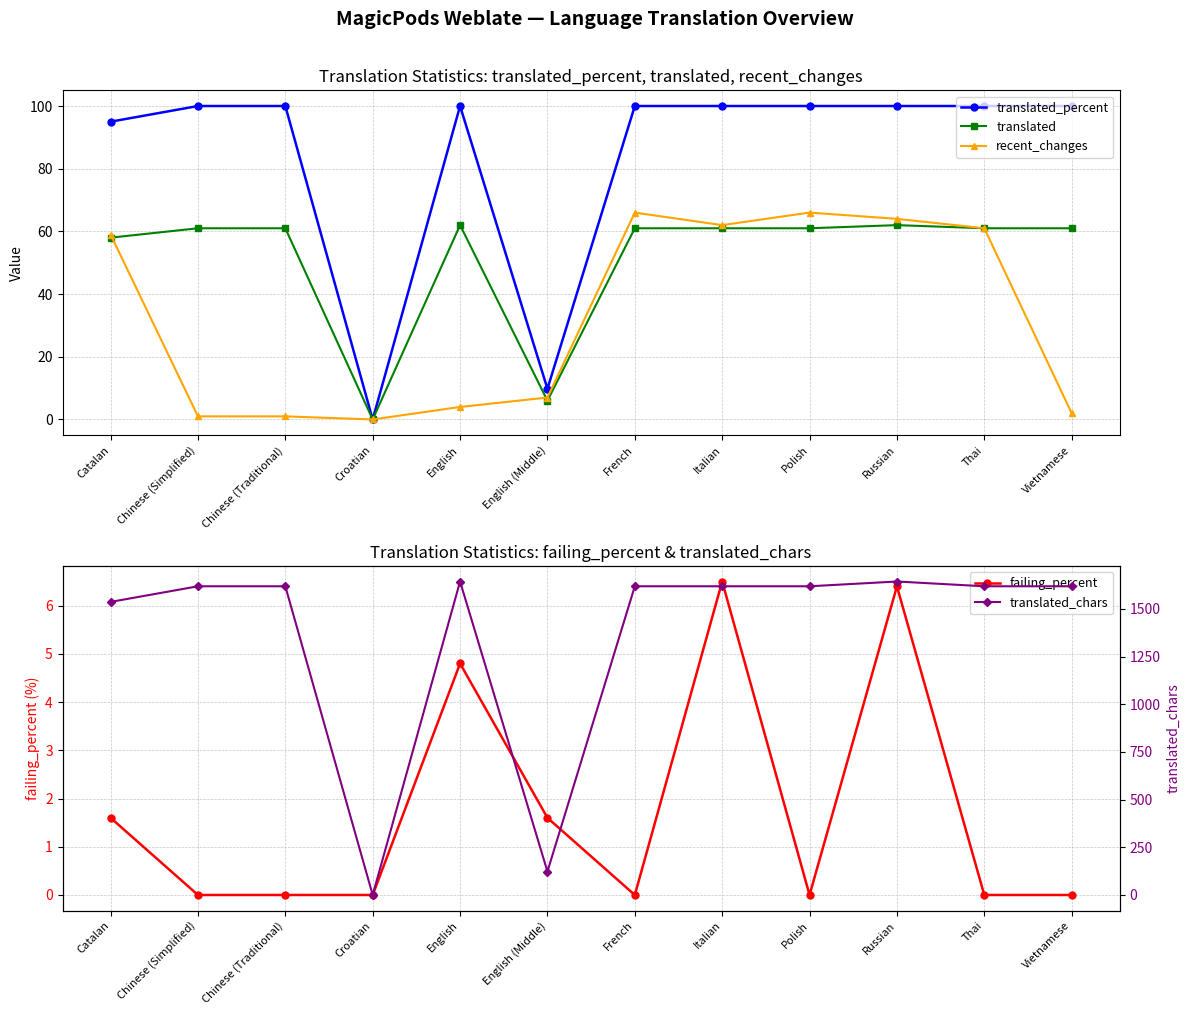

At which category is the sum across all series the highest?

Russian